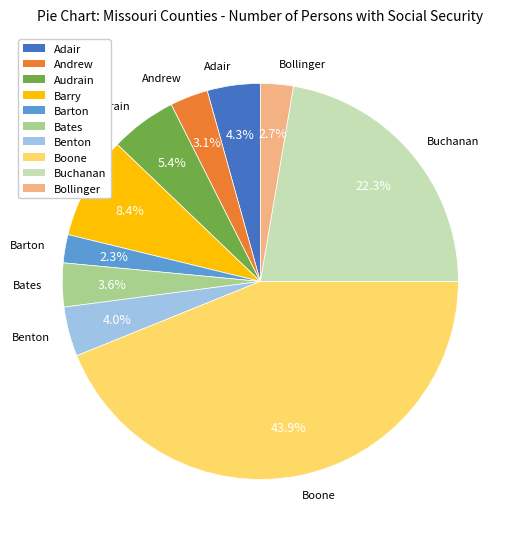

Which category has the biggest portion of the pie?

Boone